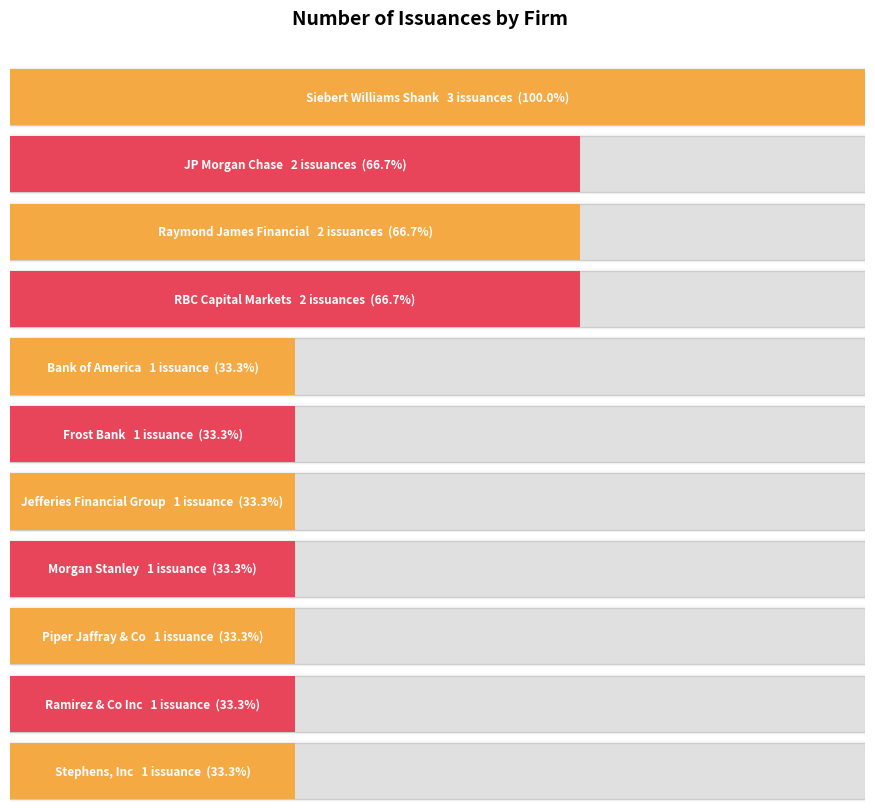

What is the value of the 6th bar from the left?

1